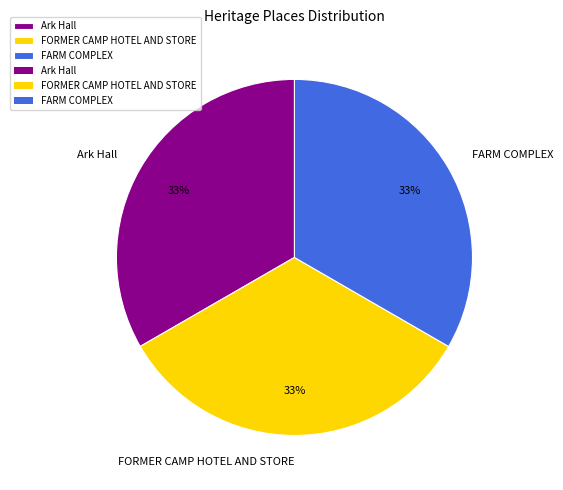

Do FORMER CAMP HOTEL AND STORE and FARM COMPLEX together represent more than half of the pie?

Yes